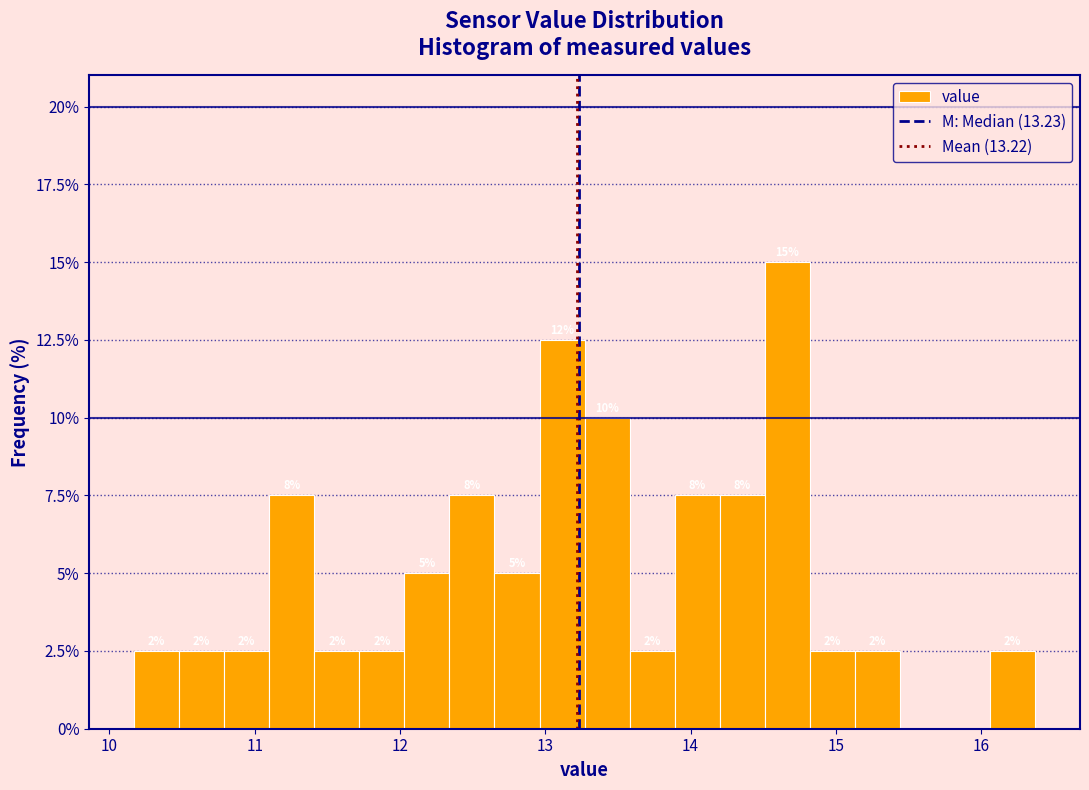

Read against the x-axis, roughly where is the centre of the tallest bar?

14.7